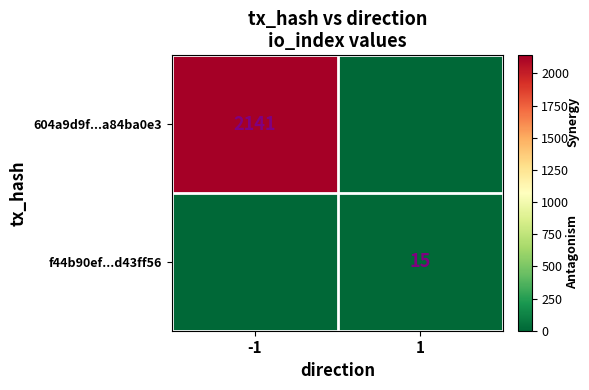

Which series has the largest range (max minus min)?

604a9d9f...a84ba0e3